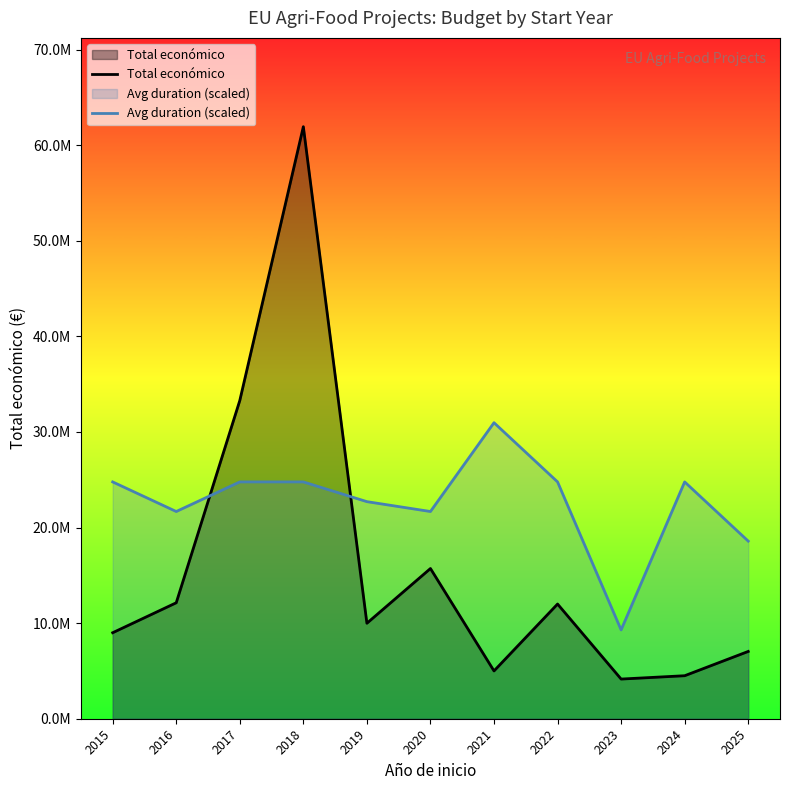

True or false: Avg duration (scaled) and Total económico cross at least once.

True